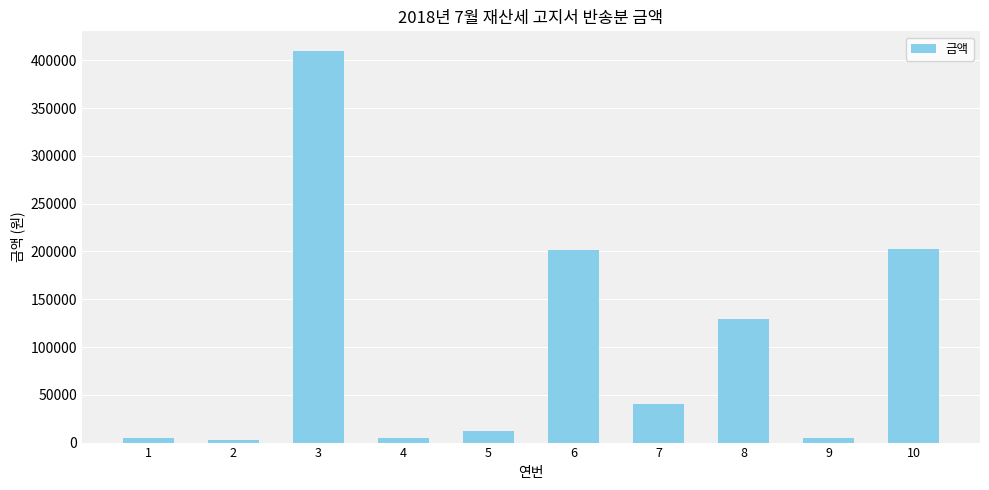

What is the change in value from 3 to 6?

-208250